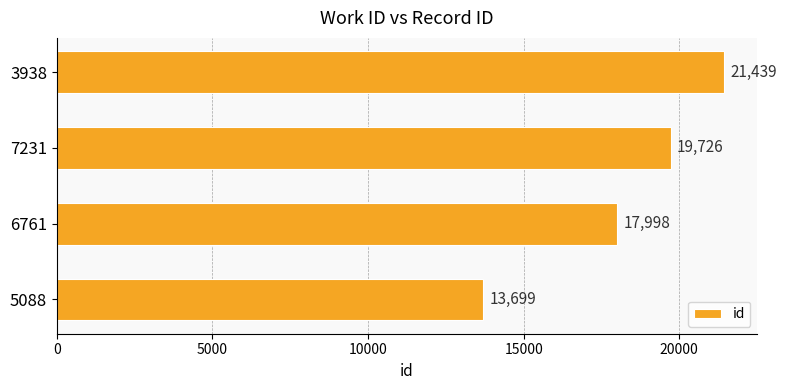

List the labels in order of value, smallest first.

5088, 6761, 7231, 3938